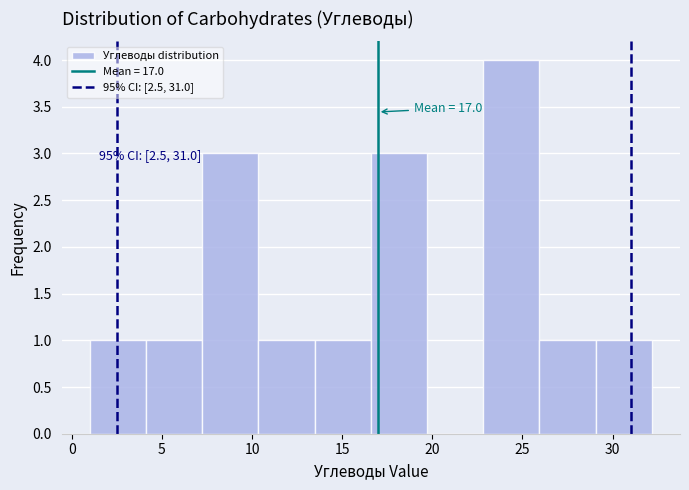

Over which range of the x-axis is the bar tallest?

23.0 to 26.0